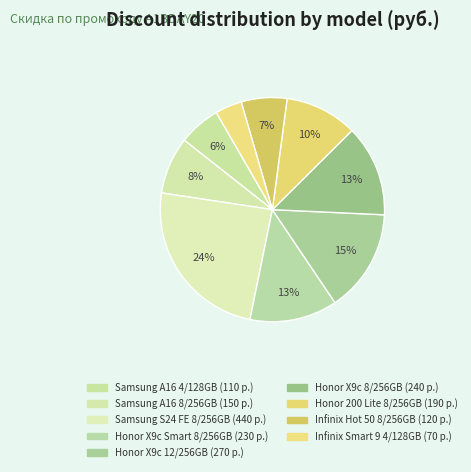

Count the number of slices in the pie.

9